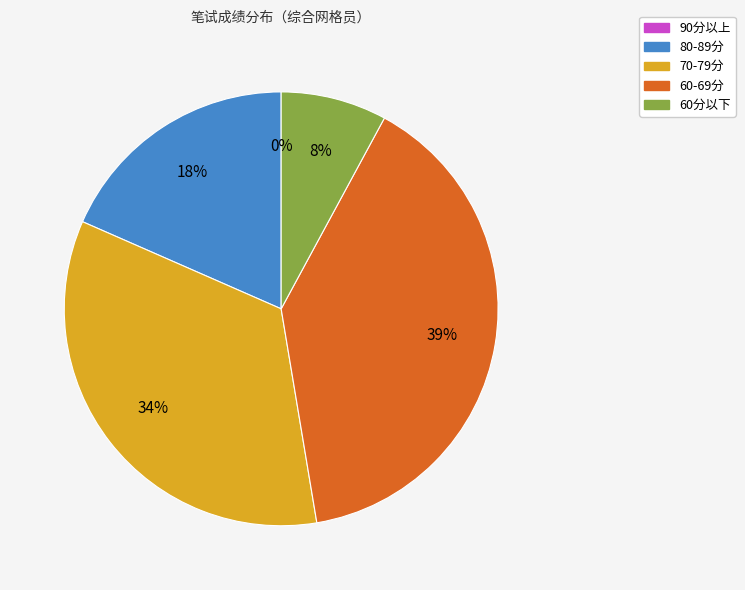

Is 11 the majority of the pie?

No